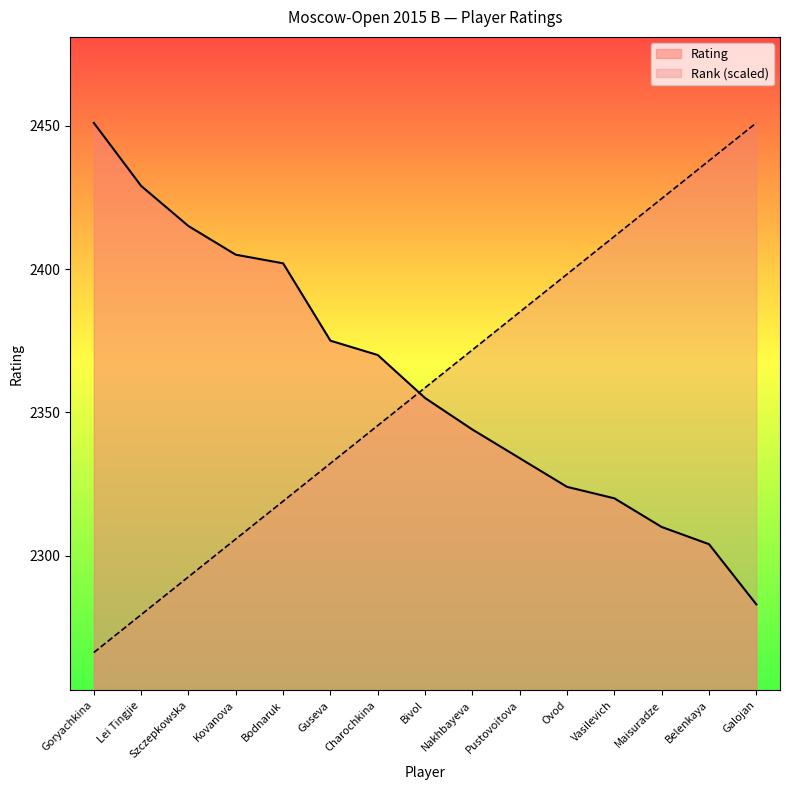

What is the sum of the Rating values at Kovanova and Vasilevich?

4725.0